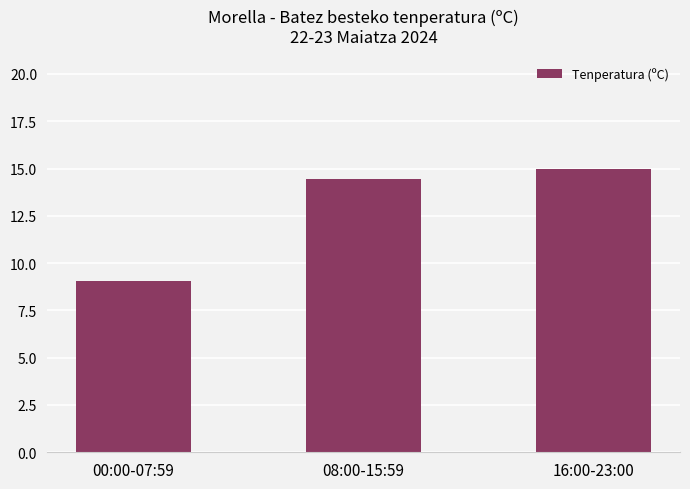

The chart shows a value of 2.1 at 00:00-07:59. True or false?

False